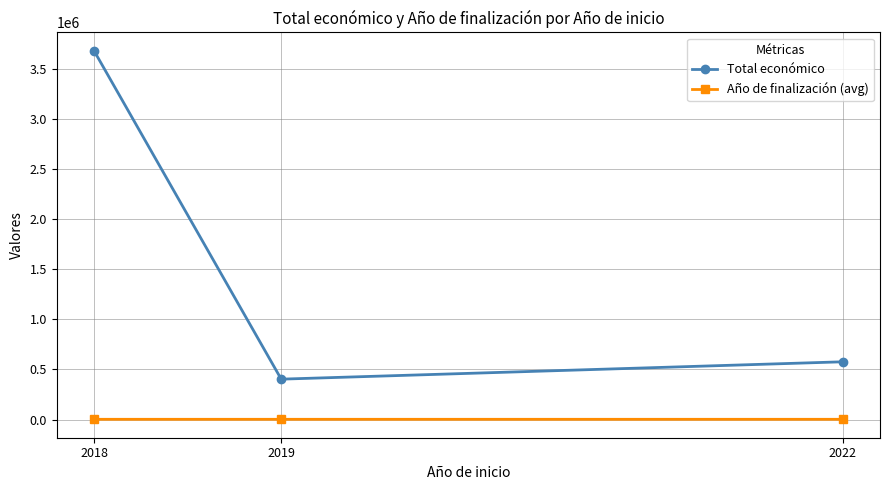

At how many categories does at least one series exceed 991583?

1